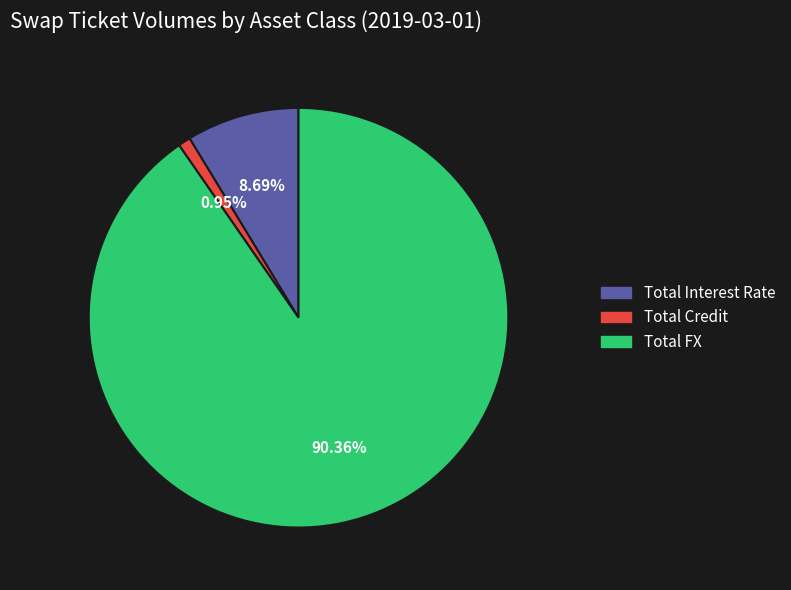

How many slices are in this pie chart?

3